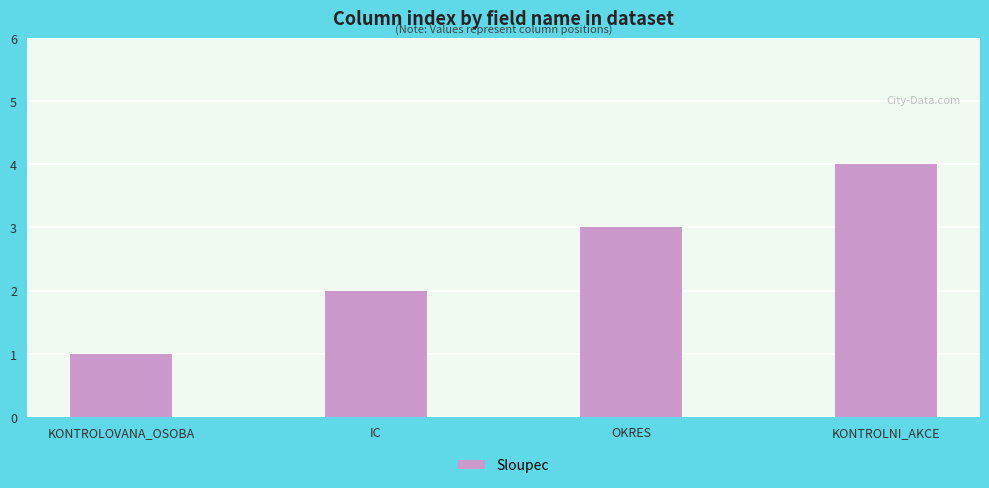

Reading right to left, what are all the values shown in this chart?

KONTROLNI_AKCE=4	OKRES=3	IC=2	KONTROLOVANA_OSOBA=1